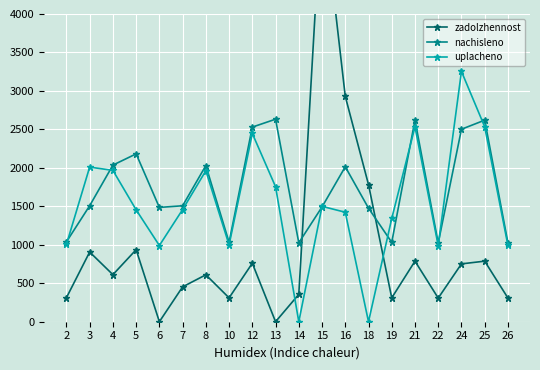

After their last crossing, which series has the higher values: zadolzhennost or uplacheno?

uplacheno